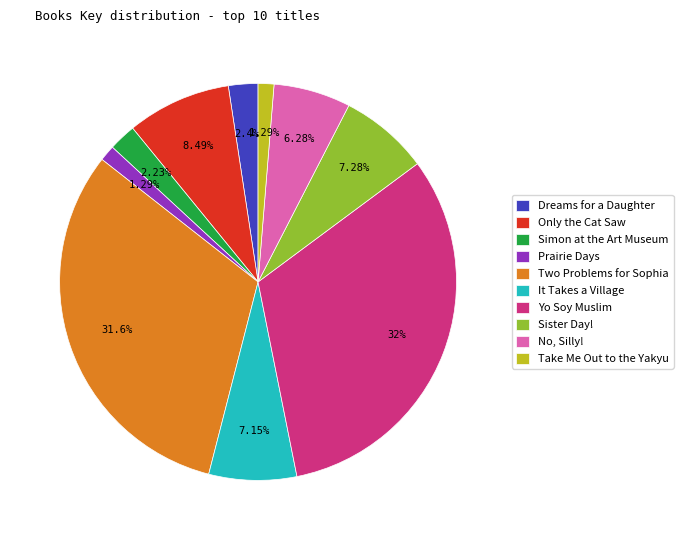

How many slices are in this pie chart?

10